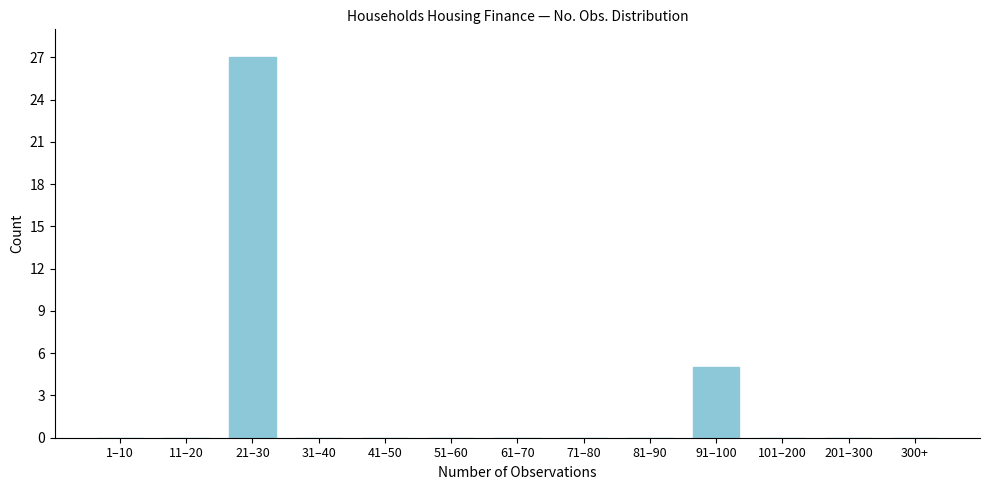

Reading left to right, extract all data points from this chart.

1–10=0	11–20=0	21–30=27	31–40=0	41–50=0	51–60=0	61–70=0	71–80=0	81–90=0	91–100=5	101–200=0	201–300=0	300+=0